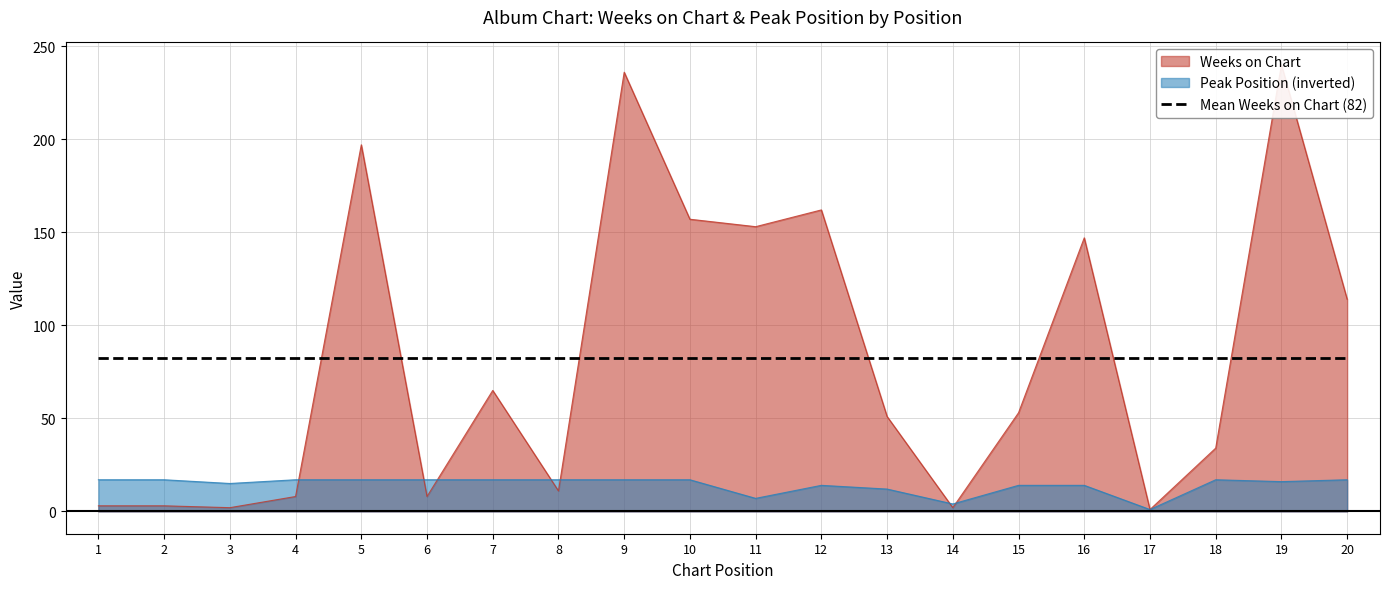

Between 3 and 13, which is larger?

13